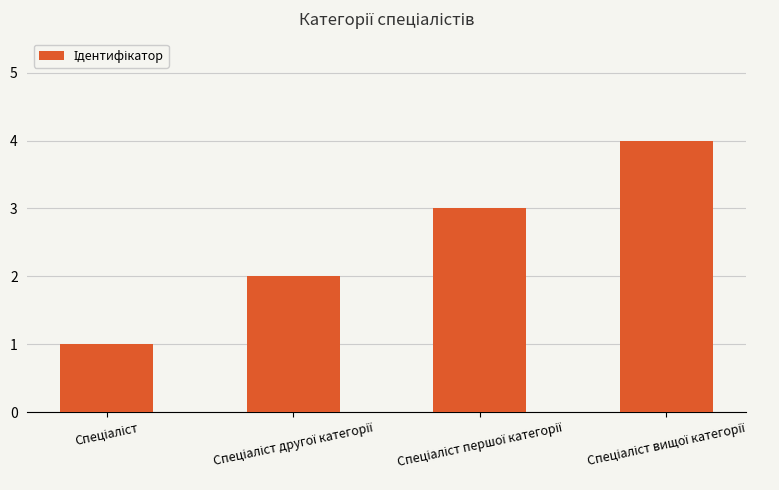

What is the sum of all values?

10